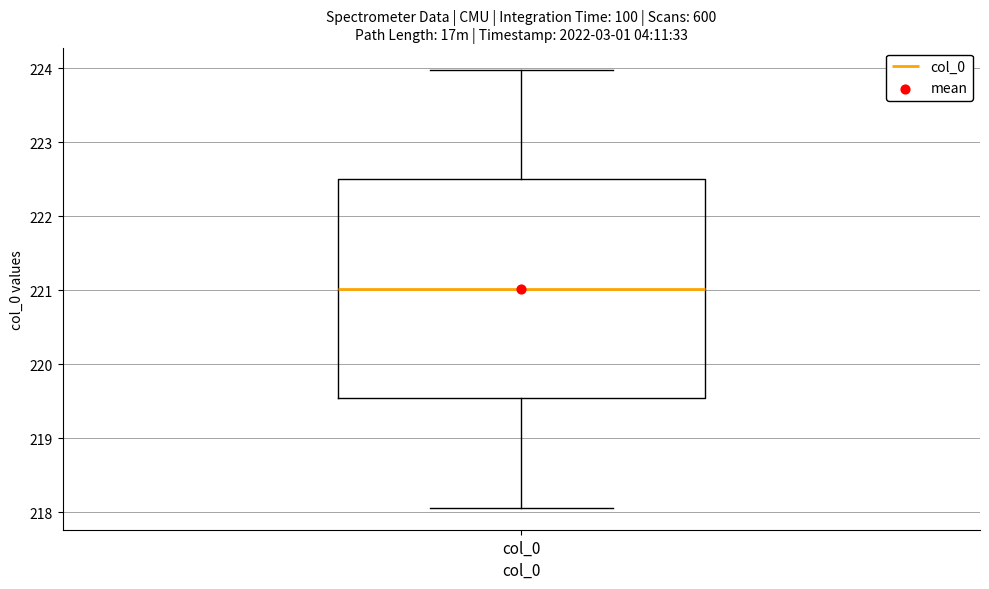

Read this box plot against the y-axis: the position of the median line, the range covered by the box, and the ends of both whiskers. The values are not printed on the chart, so give them approximately, as read against the axis.

median 221.0, box 219.5 to 222.5, whiskers 218.1 to 224.0